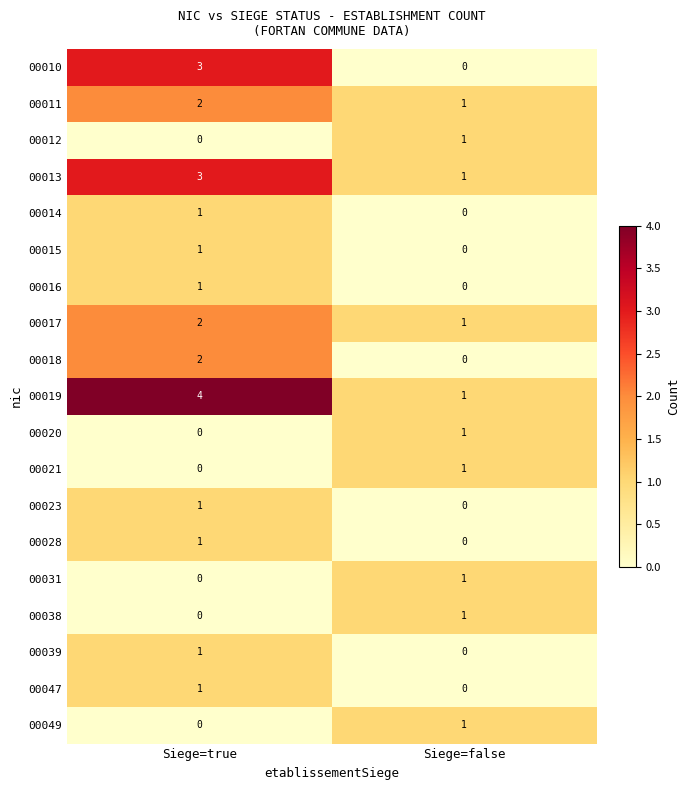

At which label is 00023 closest to 0?

Siege=false